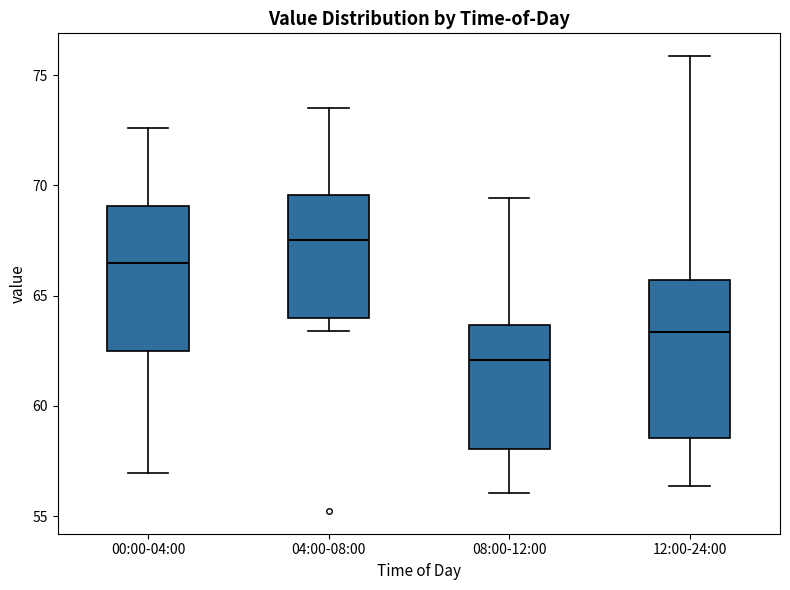

Where is the lower edge of the box for 04:00-08:00 on the y-axis? The values are not printed on the chart, so give them approximately, as read against the axis.

64.0